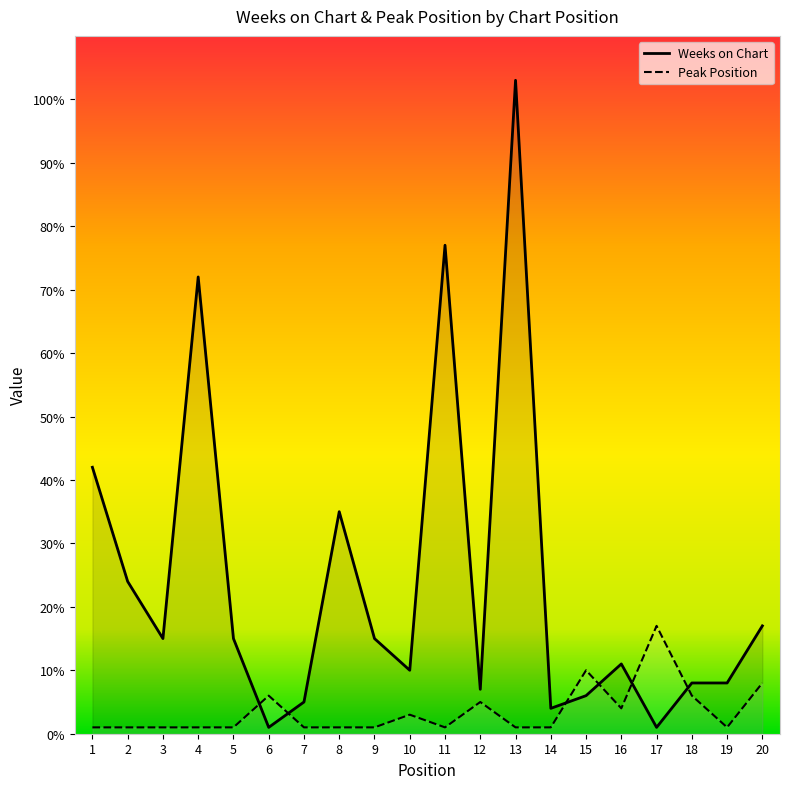

Which series changed the most between 11 and 12?

Weeks on Chart